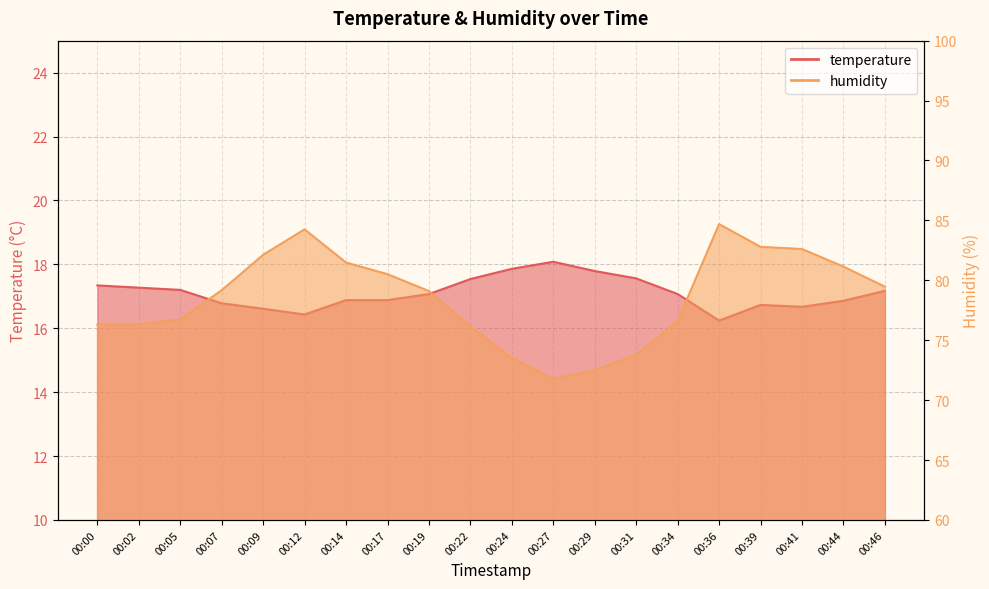

What is the minimum value shown in the chart?

16.2